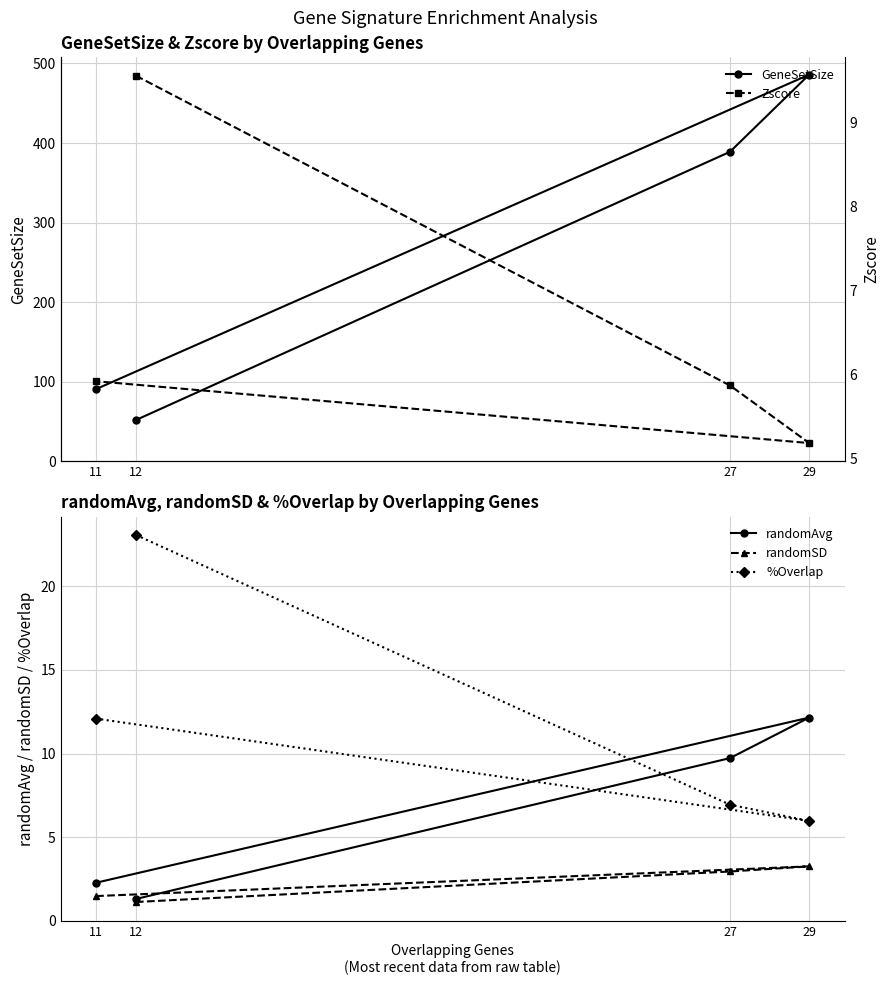

What is the label of the 3rd point from the right?

27